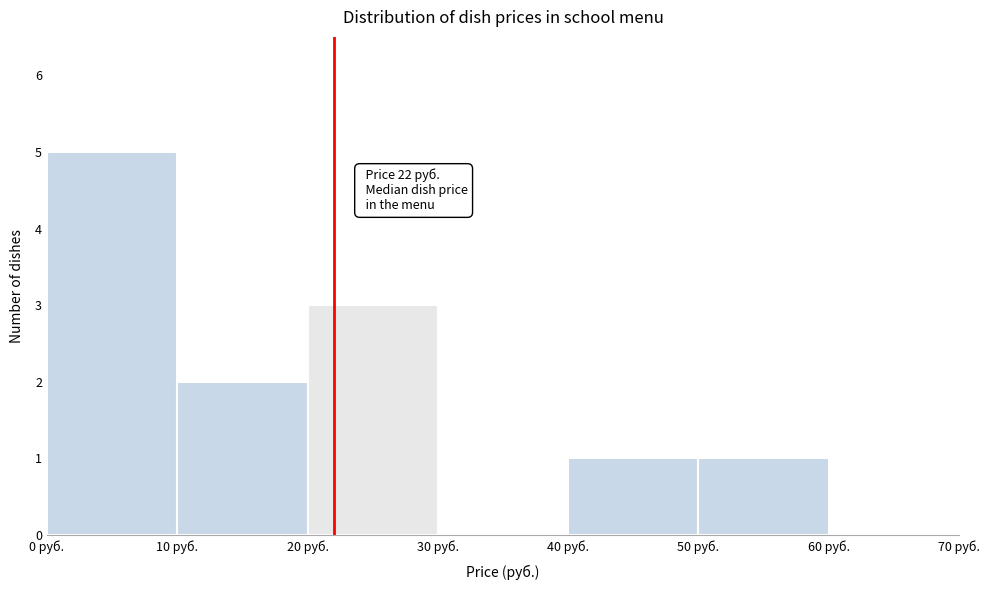

Which range on the x-axis has the tallest bar?

0 to 10